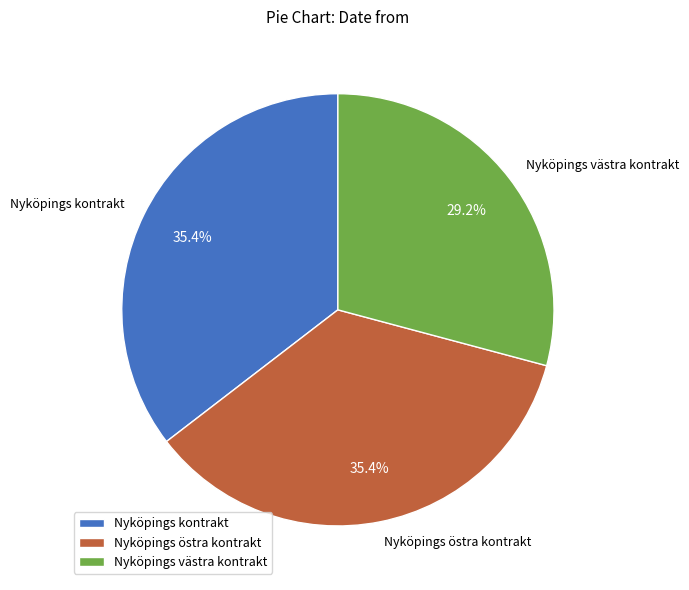

Between Nyköpings västra kontrakt and Nyköpings kontrakt, which is larger?

Nyköpings kontrakt